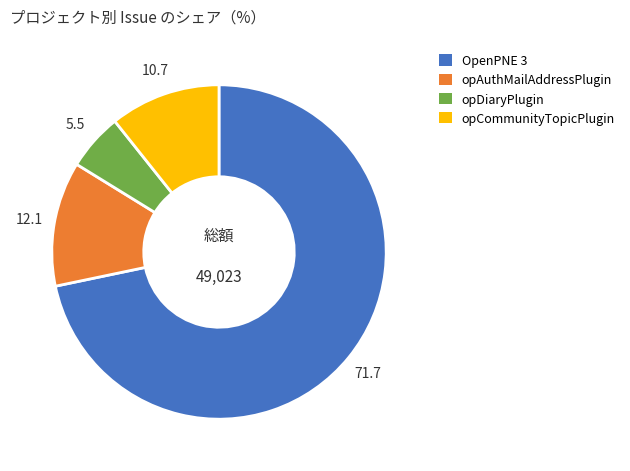

Which slice is the smallest?

opDiaryPlugin